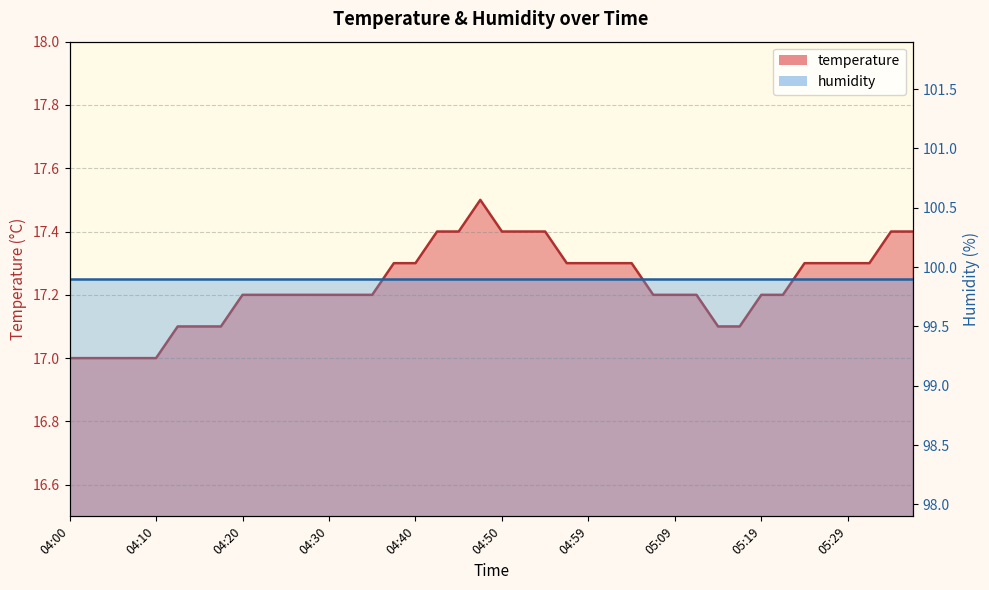

Which has a higher value, 04:15 or 05:17?

04:15